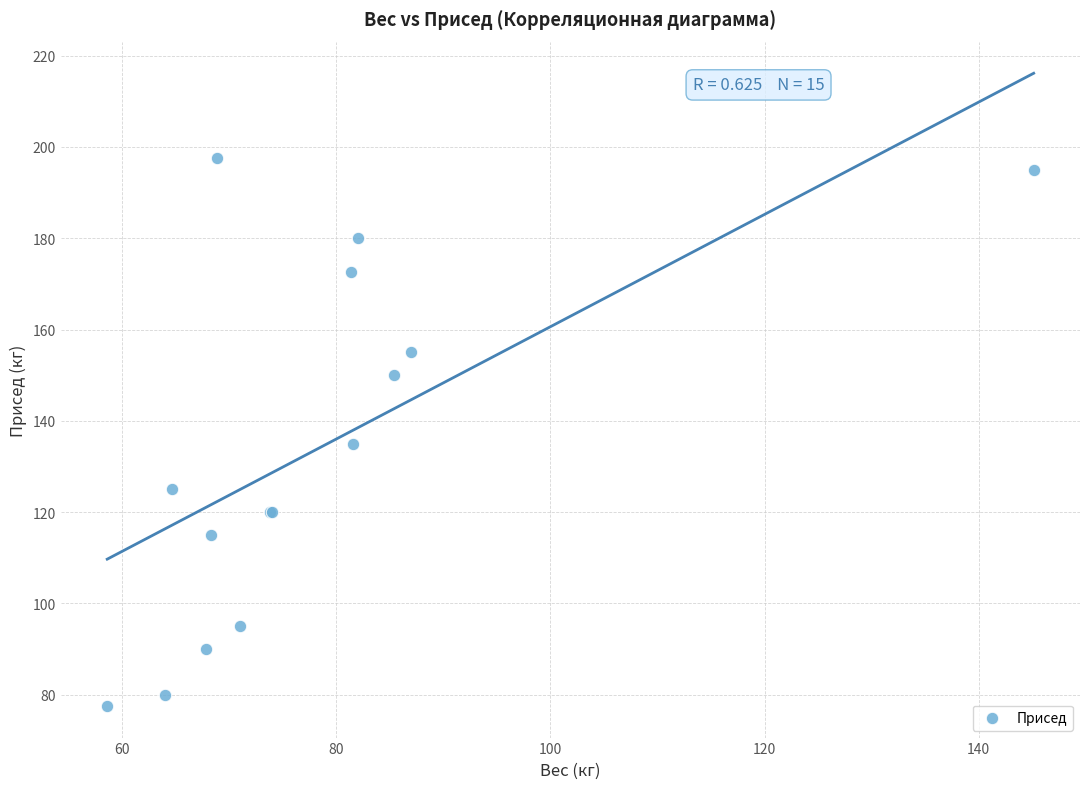

What Y value in the scatter plot is closest to 137?

135.0